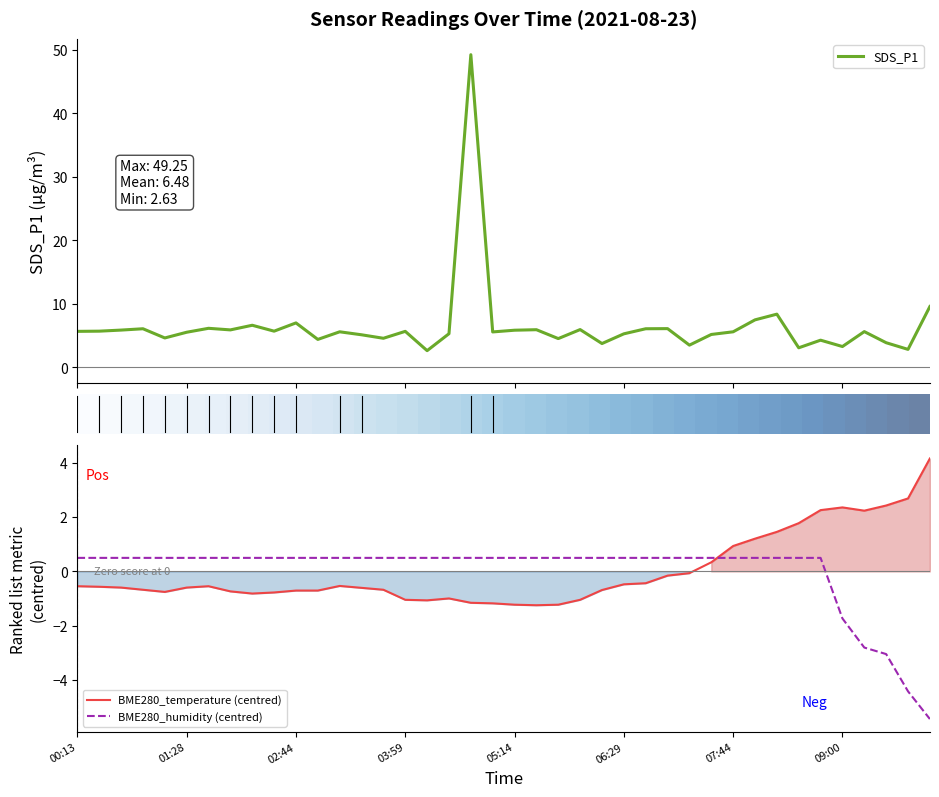

What is the value of the SDS_P1 point at the 35th from the left?

4.3